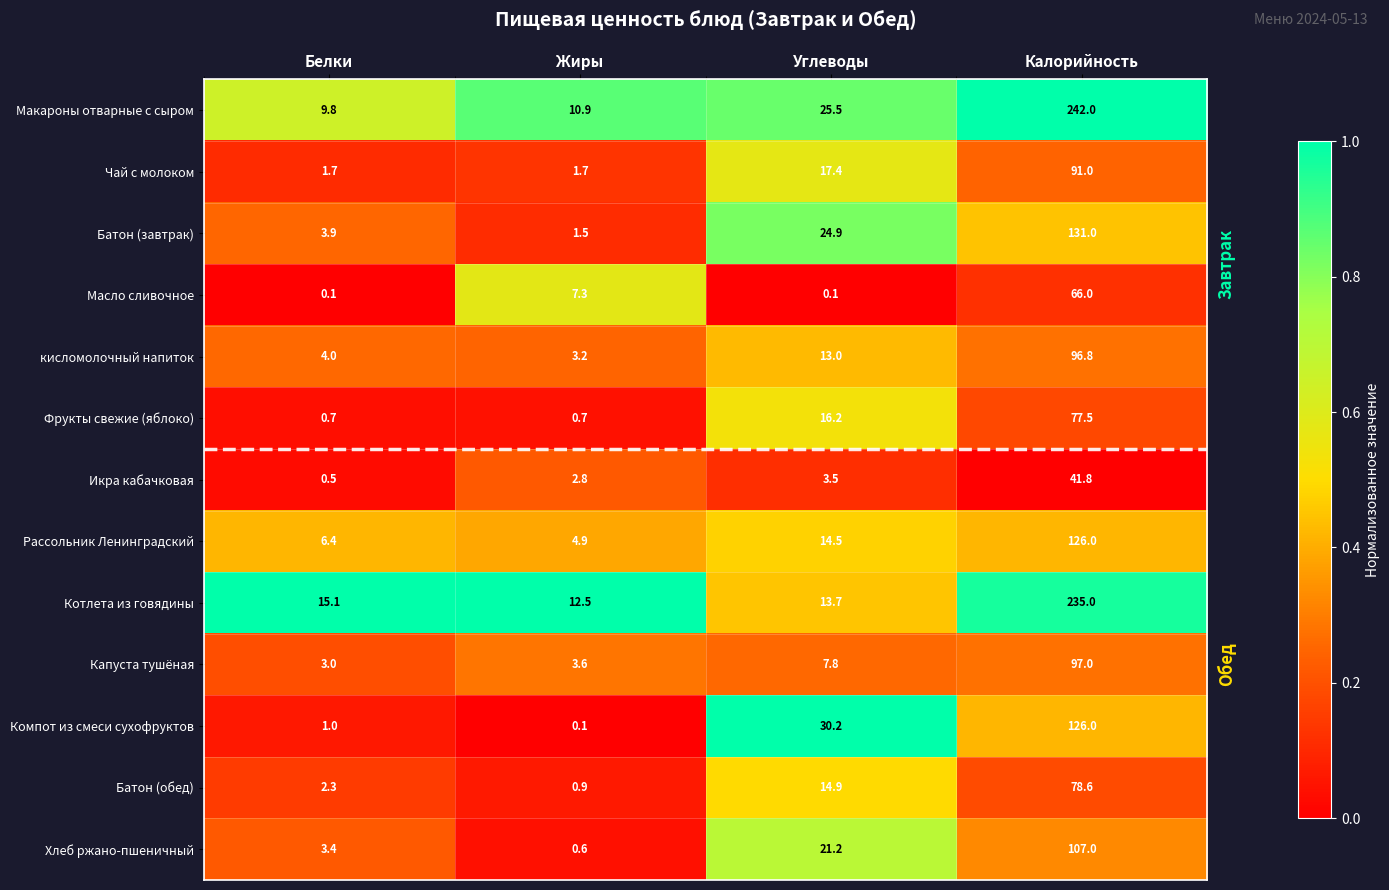

What is the total value across all series at Жиры?

50.7